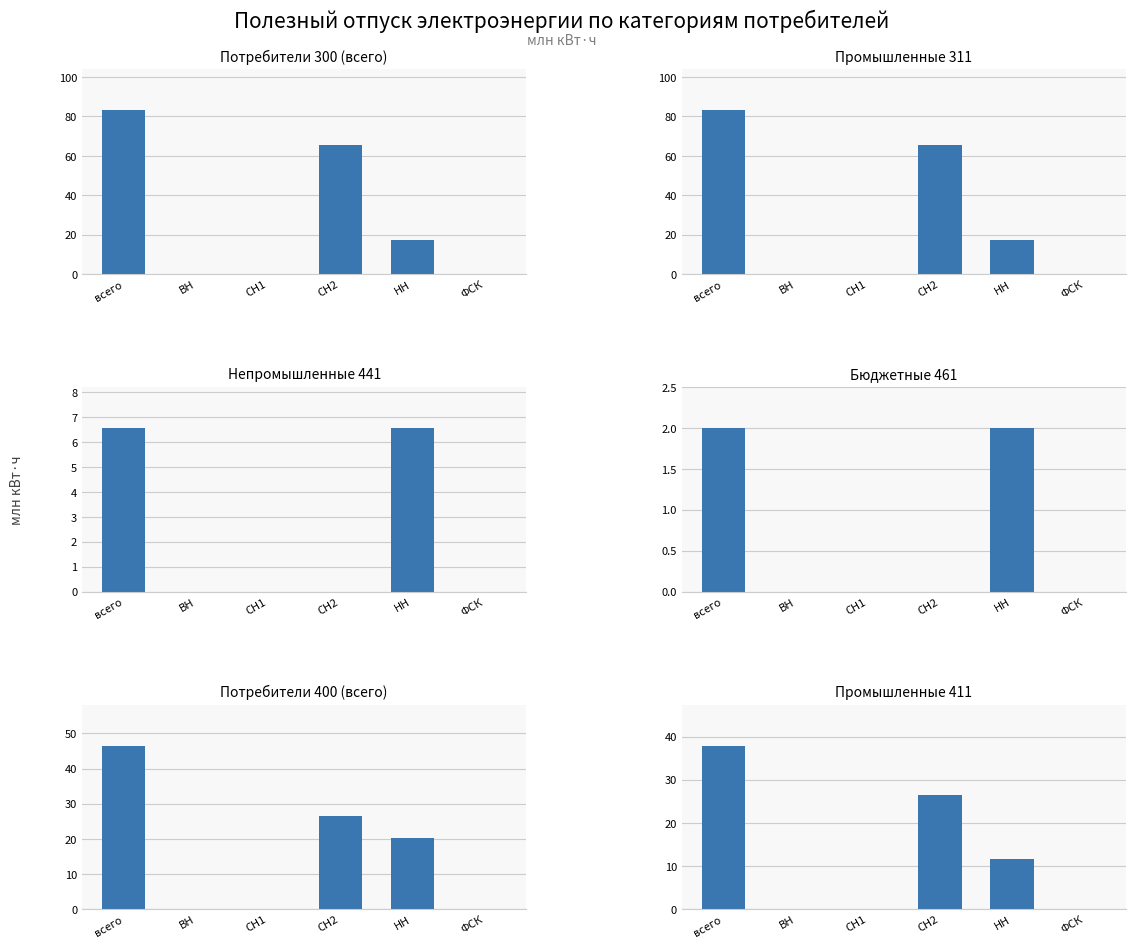

Rank the series by their maximum value, from lowest to highest.

Бюджетные 461, Непромышленные 441, Промышленные 411, Потребители 400 (всего), Потребители 300 (всего), Промышленные 311